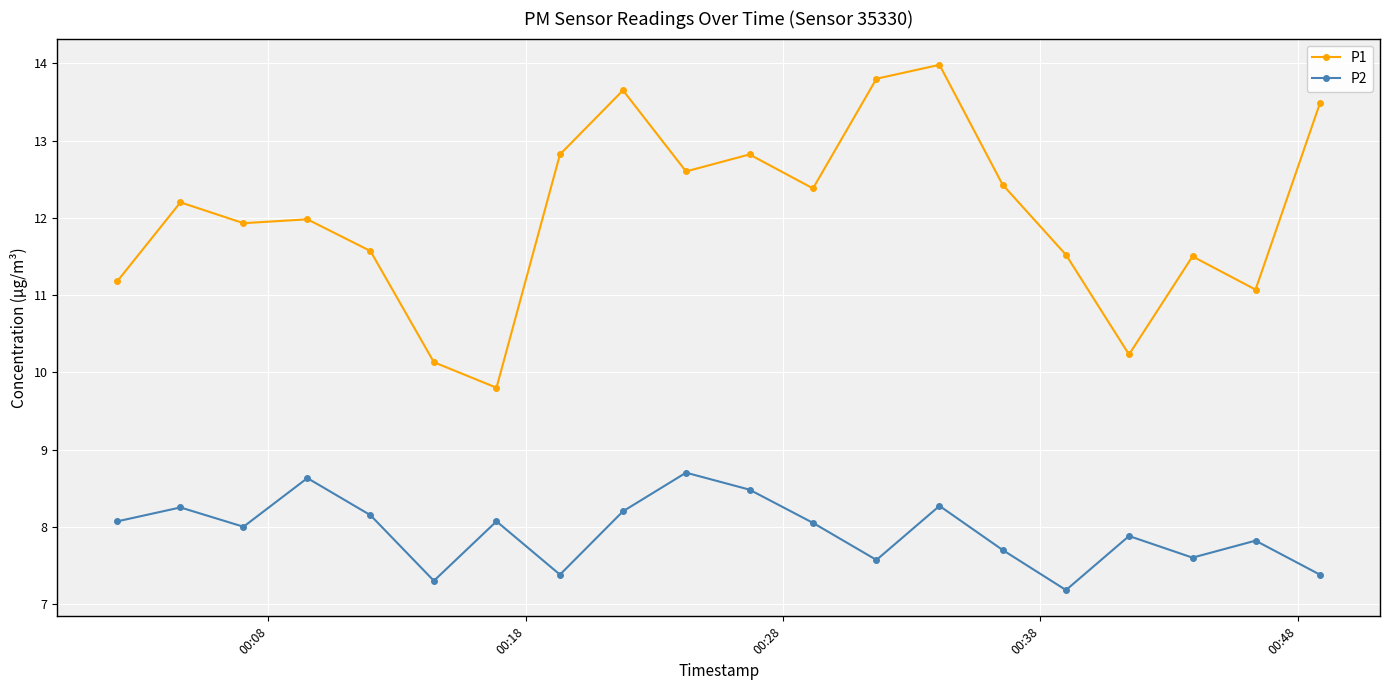

Is this an area chart (filled region under the line)?

No